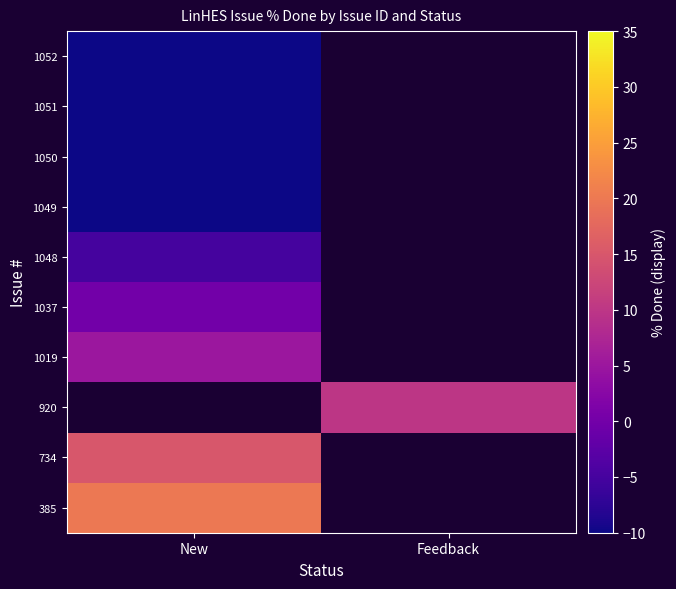

At which label does 1019 reach its peak?

New